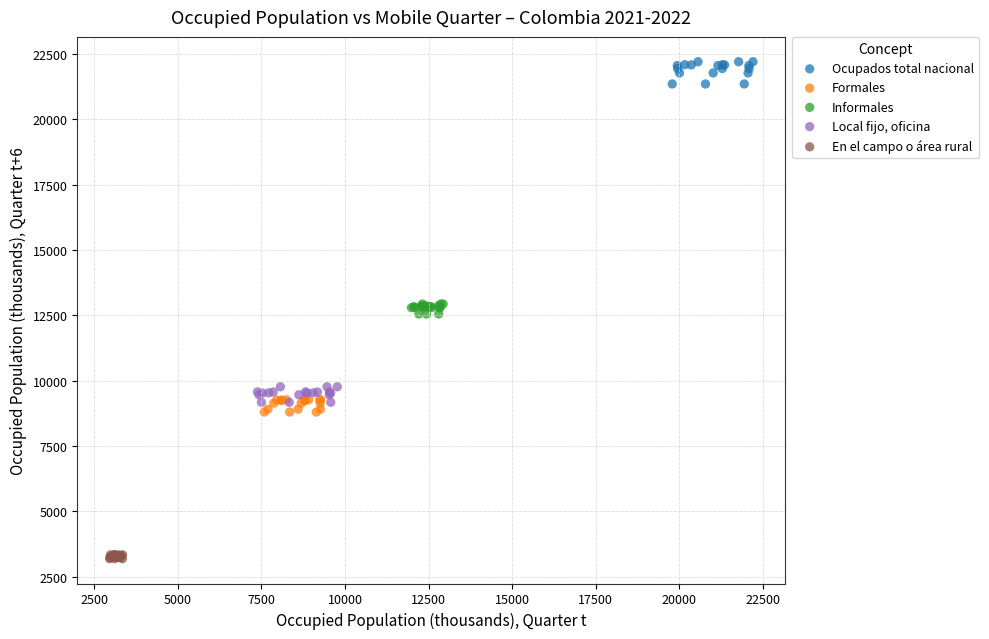

Which series has the widest spread of Y values?

Ocupados total nacional